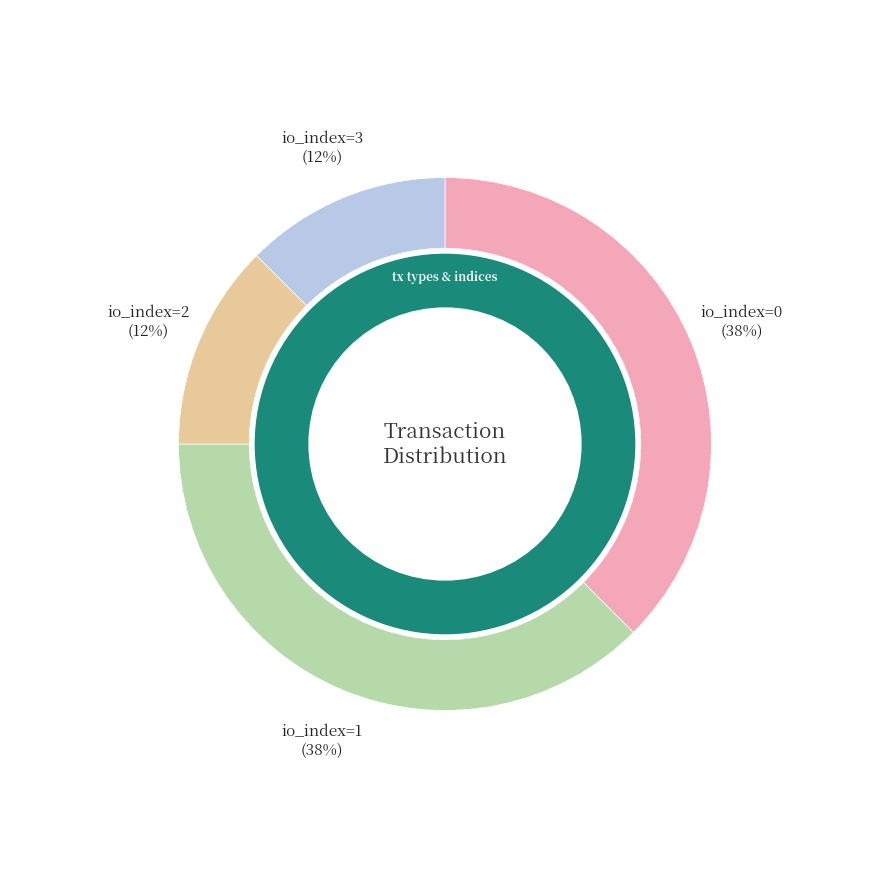

Is the sum of io_index=1,2,3 count and Ticket (direction=-1) greater than half?

Yes